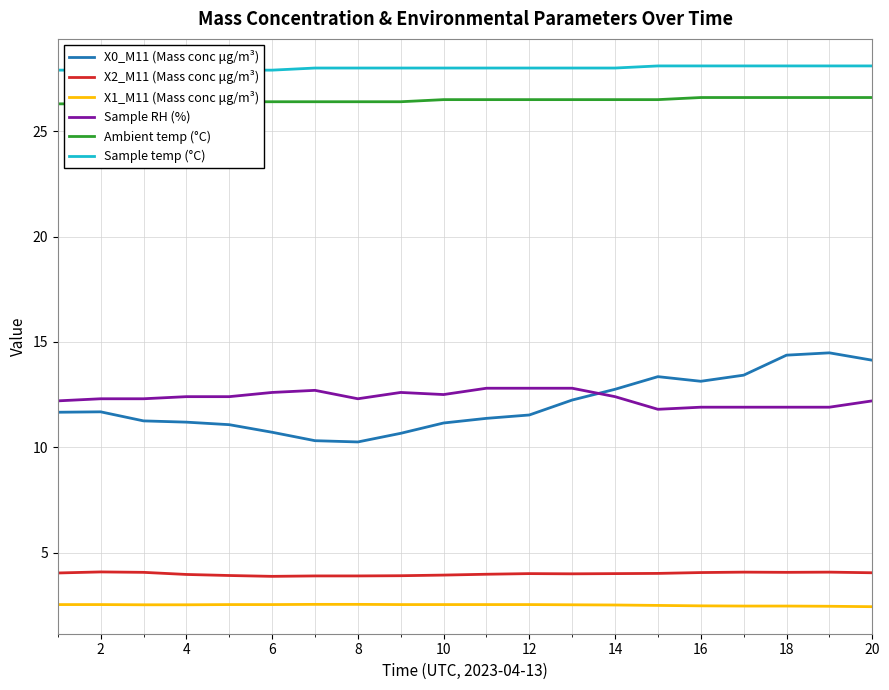

The X2_M11 (Mass conc μg/m³) series shows 1.9 at 2. True or false?

False